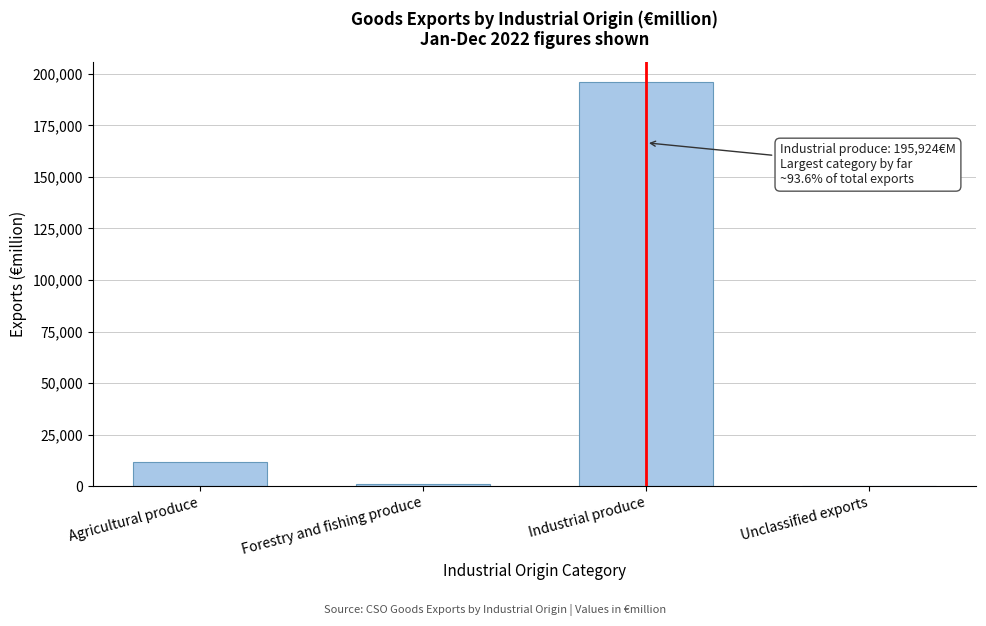

Where is the data nearest to the value 98103?

Agricultural produce